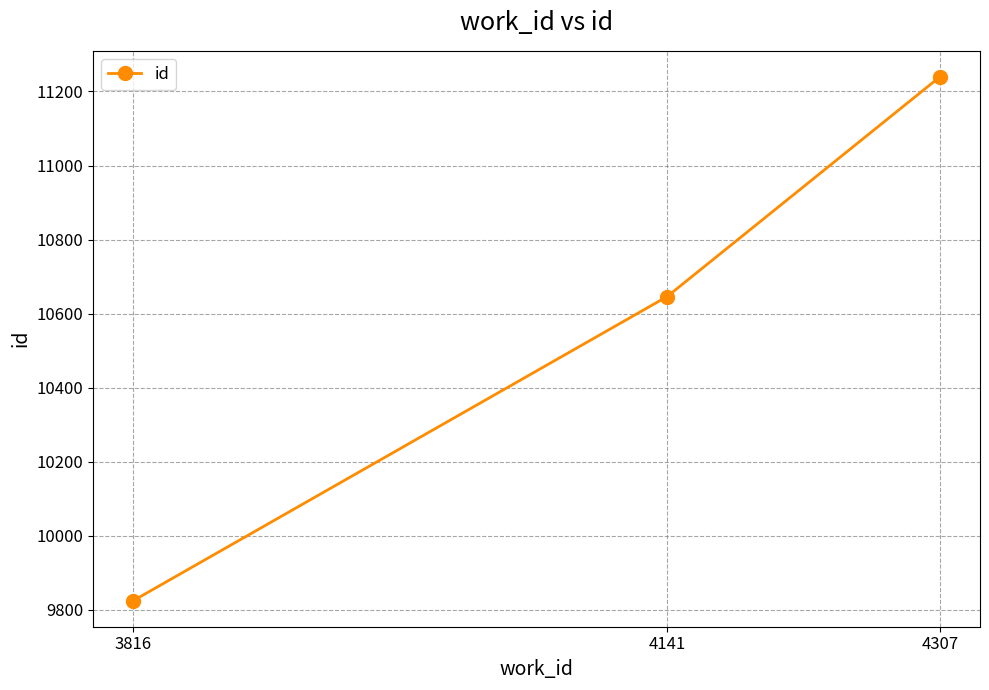

What value does the data have at 4141, to the nearest 100?

10600